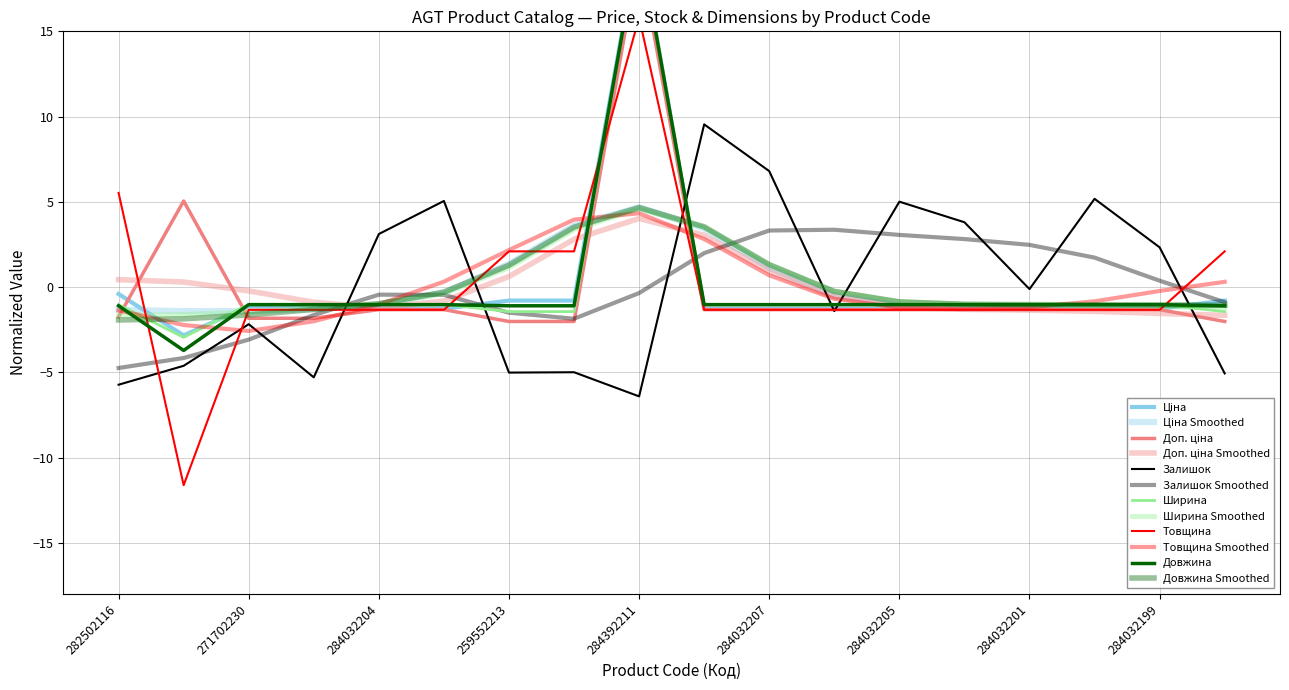

Which series changed the most between 284032207 and 284032201?

Залишок